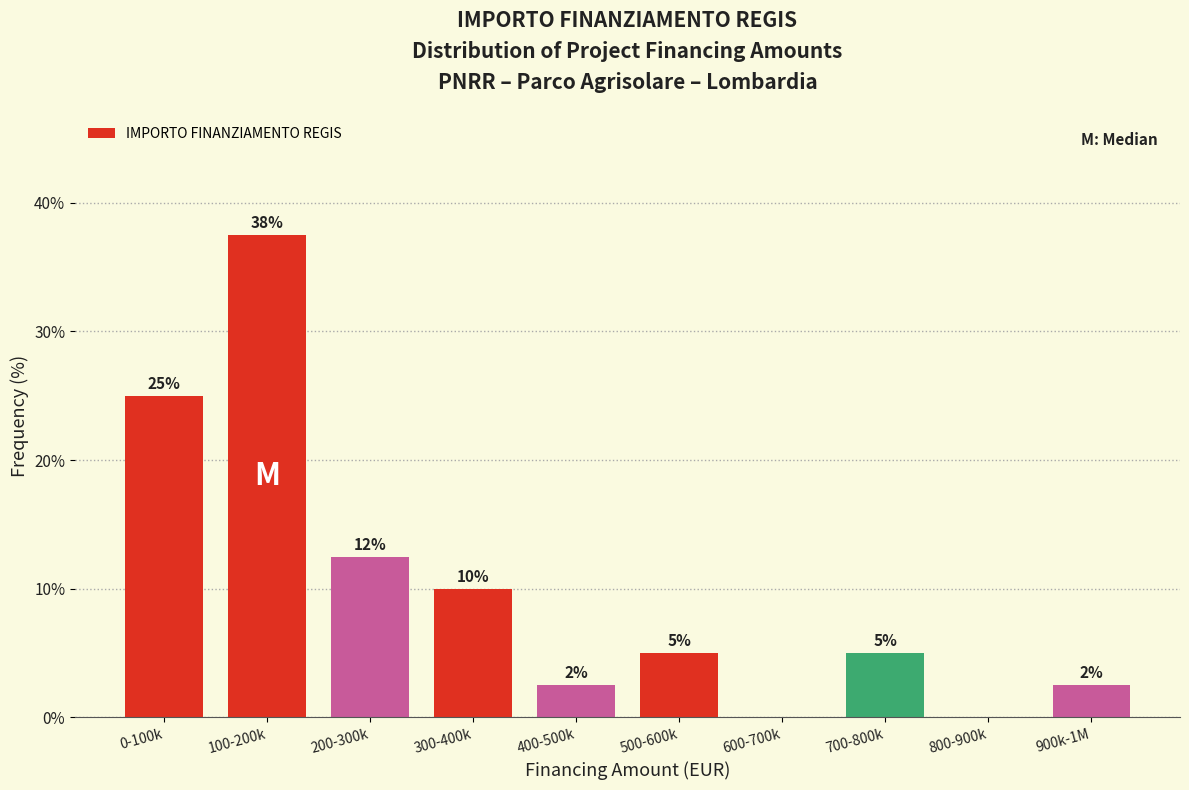

What is the change in value from 500-600k to 600-700k?

-5.0